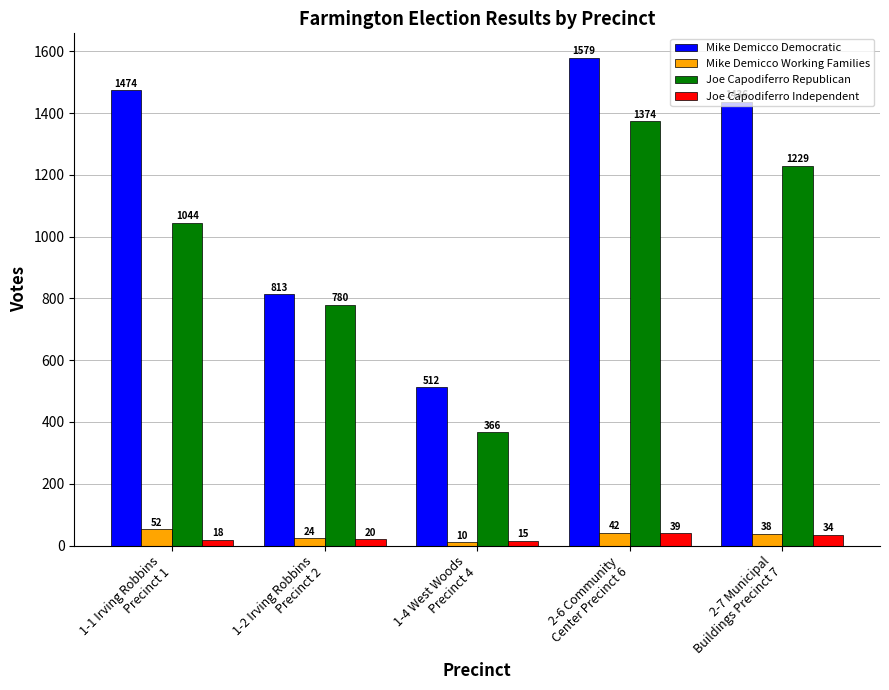

Which series changed the most between 1-2 Irving Robbins
Precinct 2 and 2-7 Municipal
Buildings Precinct 7?

Mike Demicco Democratic